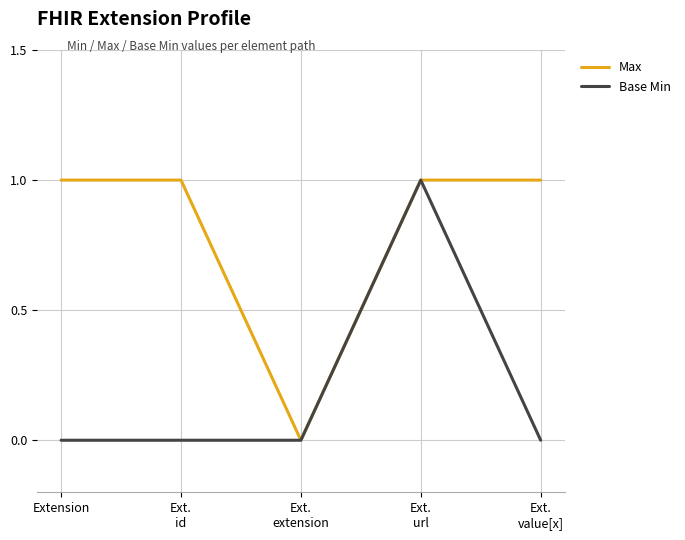

Is it true that Base Min equals 1 at Extension?

False